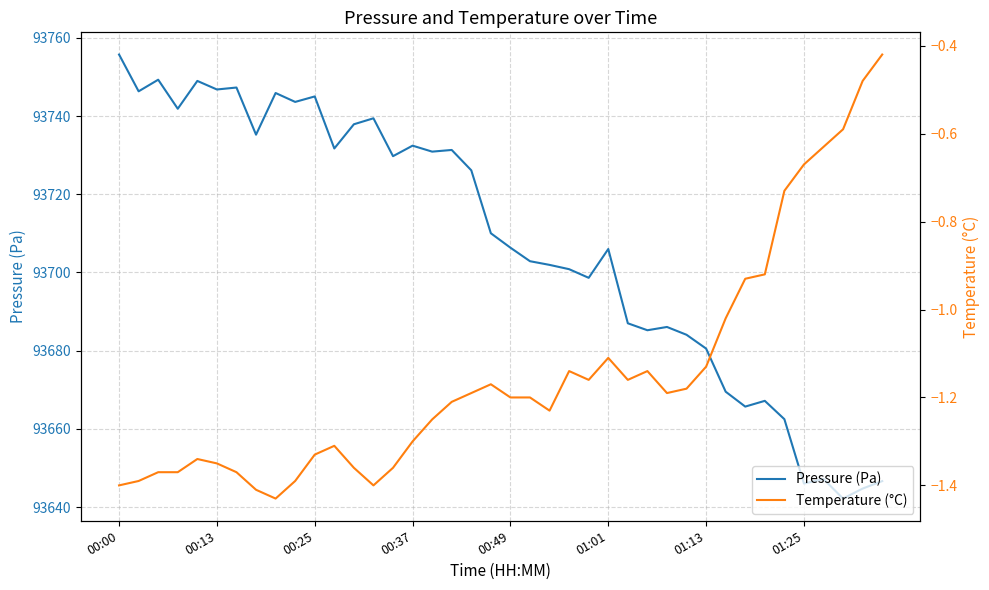

Is it true that Pressure (Pa) equals 136299.4 at 9?

False